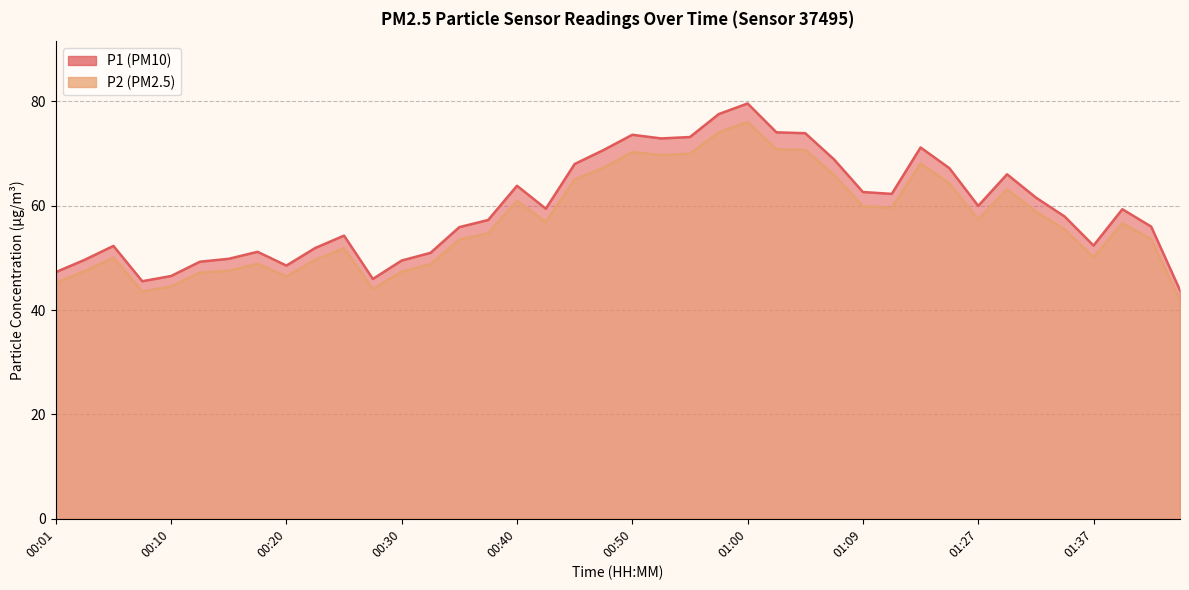

Rank the series by their maximum value, from lowest to highest.

P2, P1